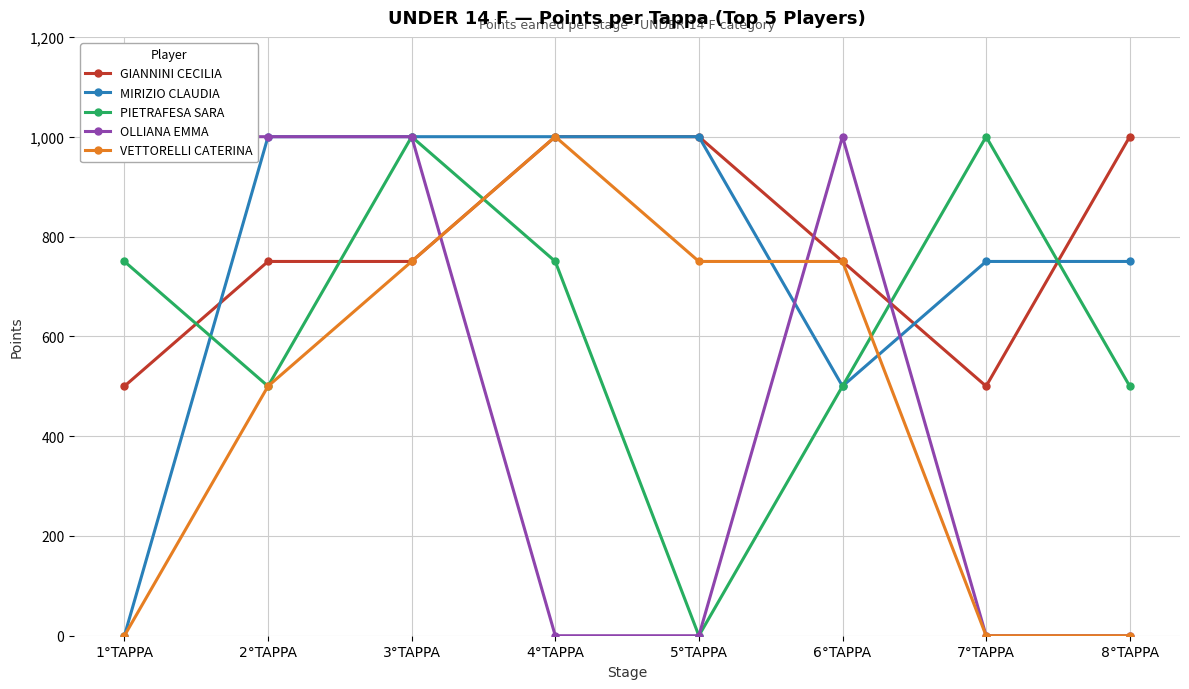

Does the chart have visible grid lines?

Yes